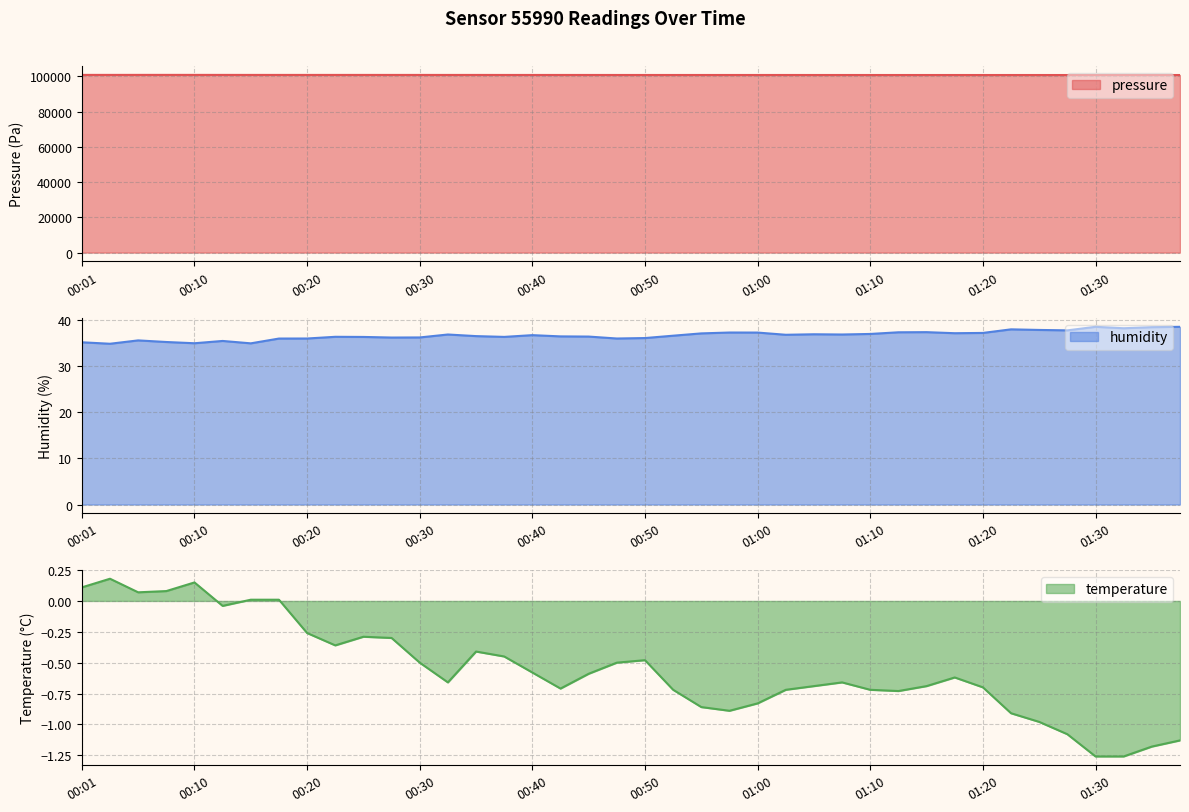

Does the chart have visible grid lines?

Yes